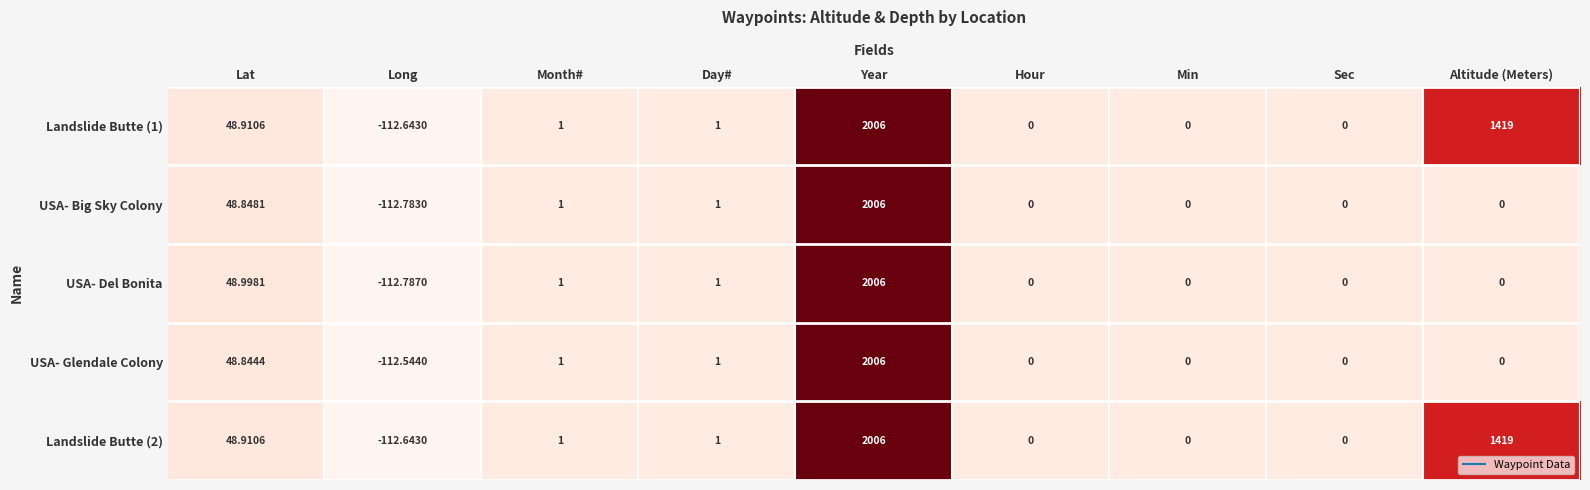

At which category does the chart reach its peak across all series?

Year